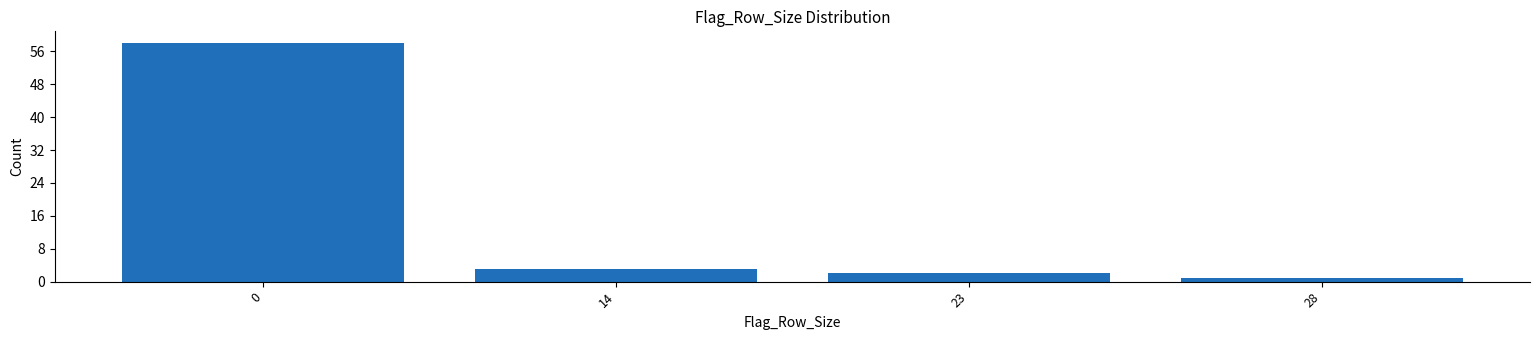

Reading left to right, what are all the values shown in this chart?

0=58	14=3	23=2	28=1